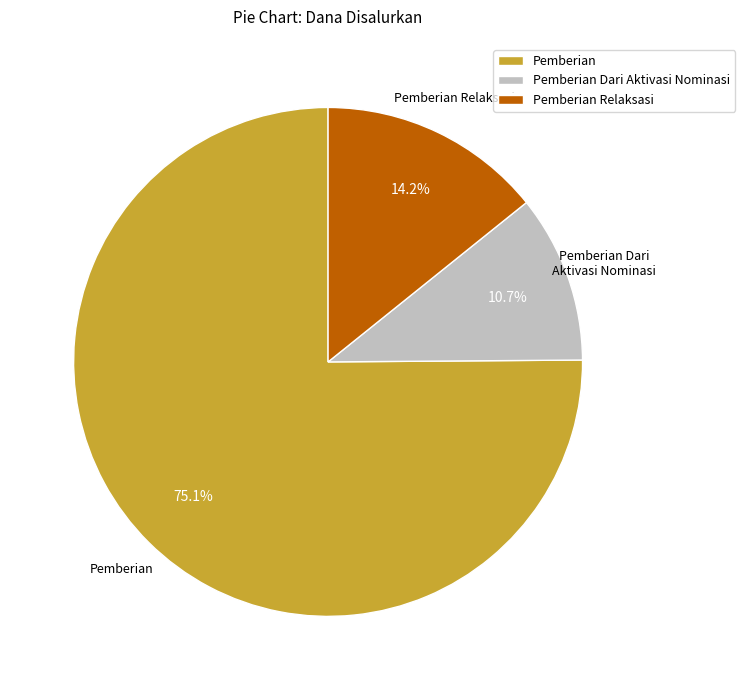

To the nearest percent, what is the combined percentage of Pemberian Dari Aktivasi Nominasi and Pemberian?

86%